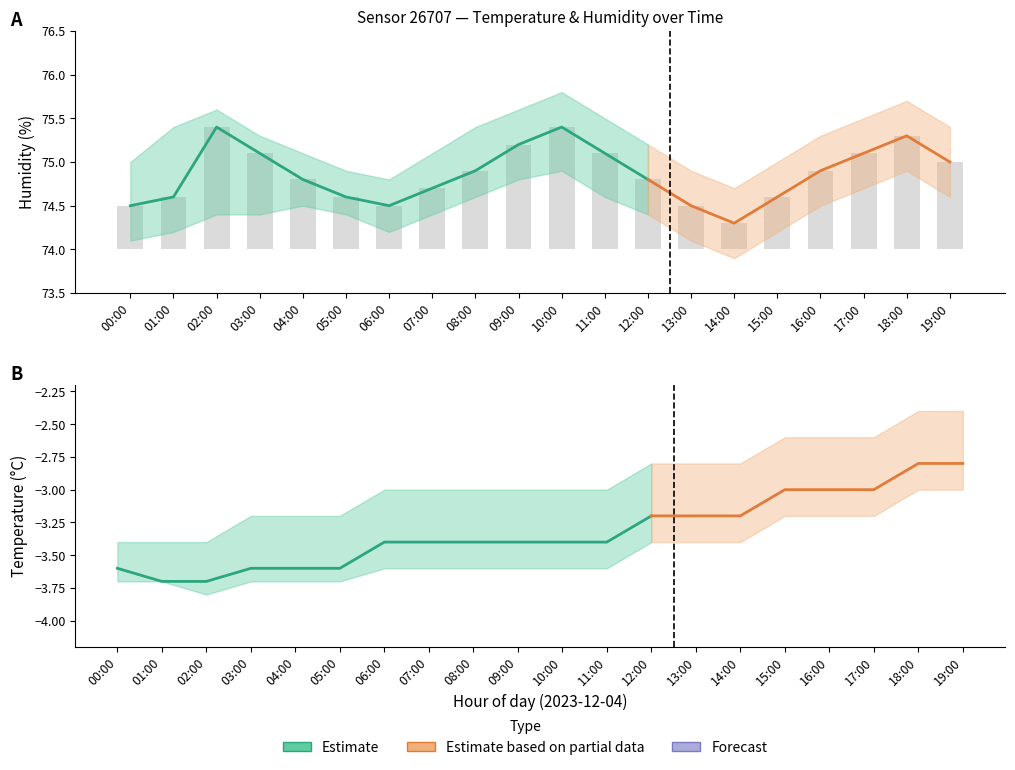

What is the label of the 20th bar from the right?

00:00